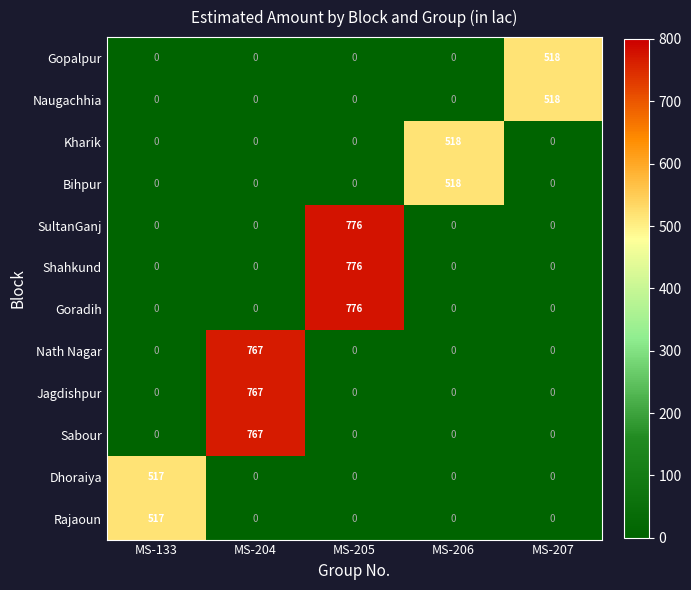

The value of SultanGanj at MS-205 is 776. True or false?

True